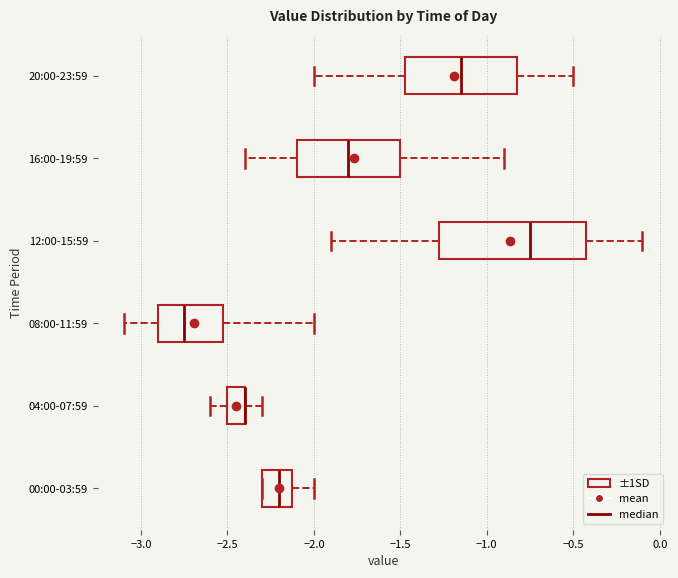

Reading bottom to top, transcribe this box plot: for each box, give where its median line is, the range the box spans, and where its two whiskers end, as read against the x-axis. The values are not printed on the chart, so give them approximately, as read against the axis.

00:00-03:59: median -2.20, box -2.30 to -2.10, whiskers -2.30 to -2.00
04:00-07:59: median -2.40 (drawn on the box's right edge), box -2.50 to -2.40, whiskers -2.60 to -2.30
08:00-11:59: median -2.75, box -2.90 to -2.50, whiskers -3.10 to -2.00
12:00-15:59: median -0.75, box -1.25 to -0.40, whiskers -1.90 to -0.10
16:00-19:59: median -1.80, box -2.10 to -1.50, whiskers -2.40 to -0.90
20:00-23:59: median -1.15, box -1.45 to -0.80, whiskers -2.00 to -0.50